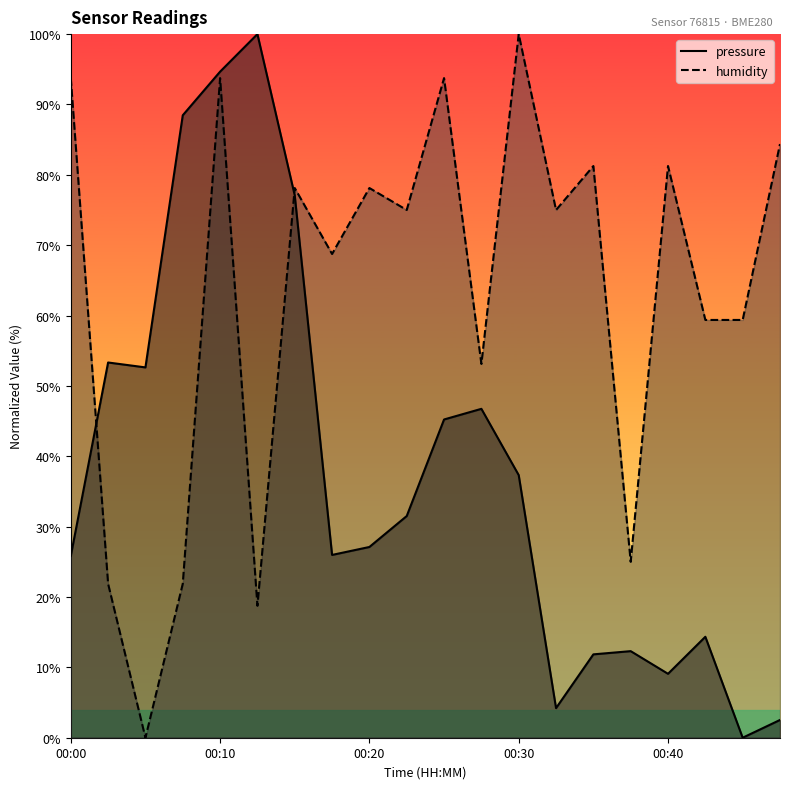

Which series has the widest spread of values?

pressure